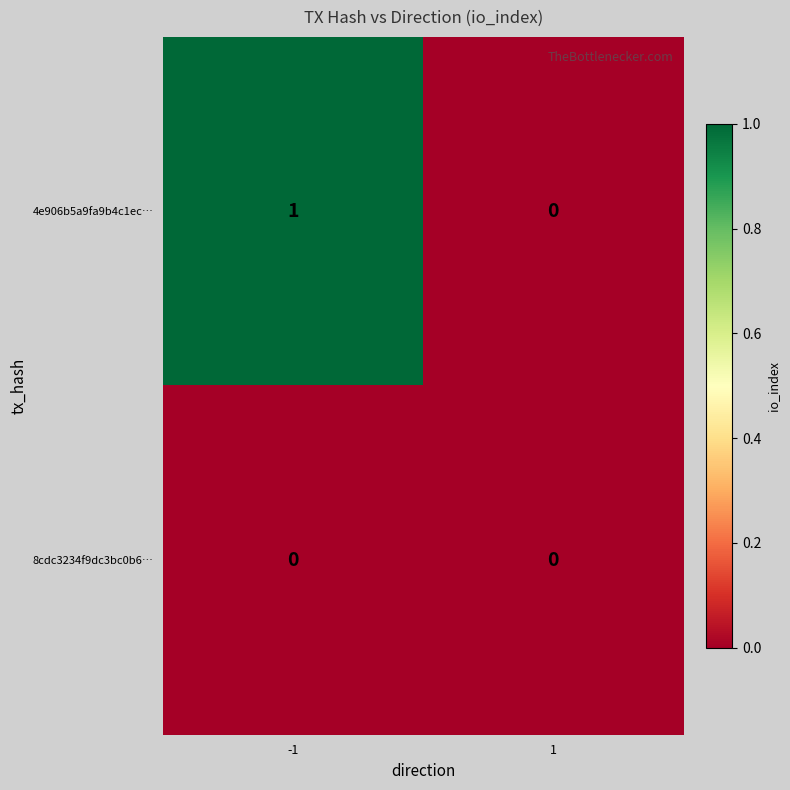

Which series has the widest spread of values?

4e906b5a9fa9b4c1ec…